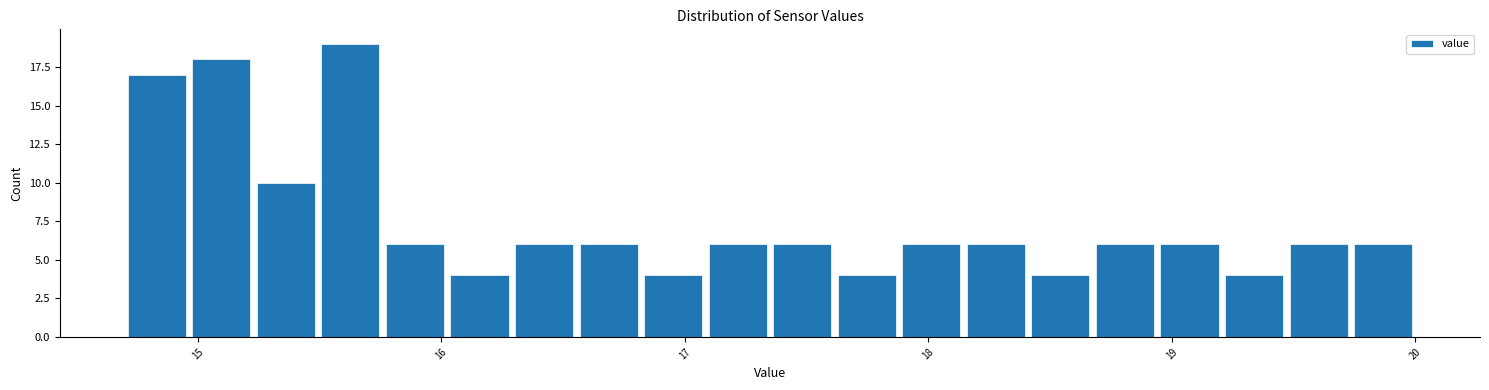

Around what value on the x-axis is the tallest bar? Give the approximate position of its centre, as read against the axis.

15.6